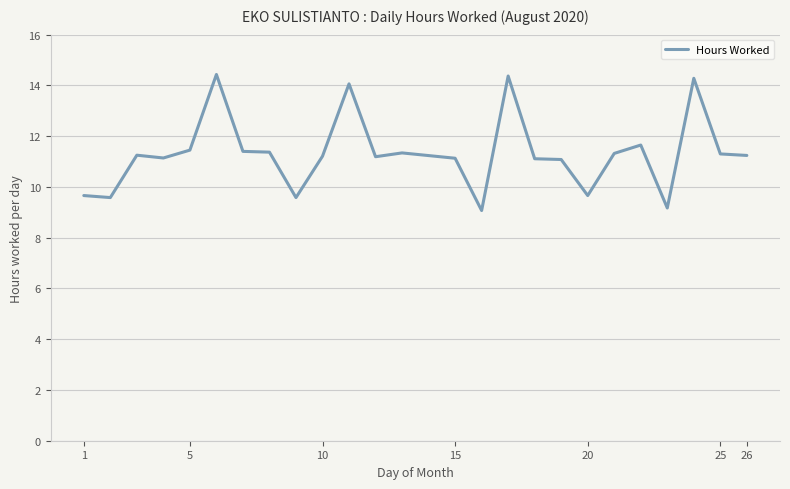

What is the smallest value displayed?

9.1